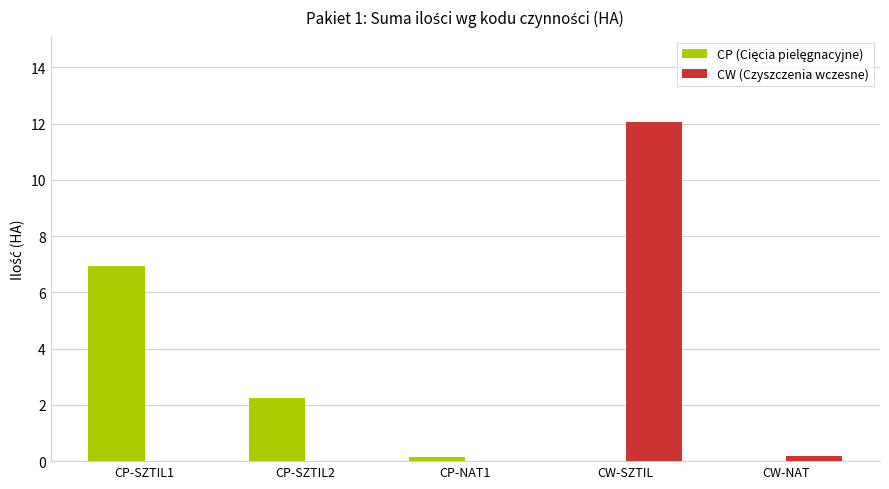

The value of CW (Czyszczenia wczesne) at CP-SZTIL2 is -6.2. True or false?

False